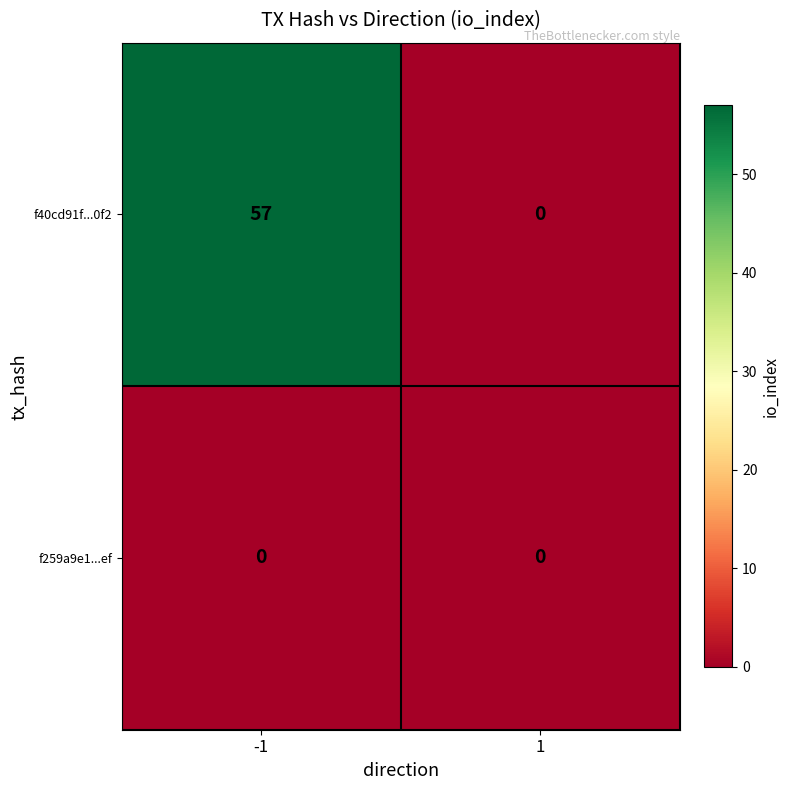

At how many categories does at least one series exceed 28?

1